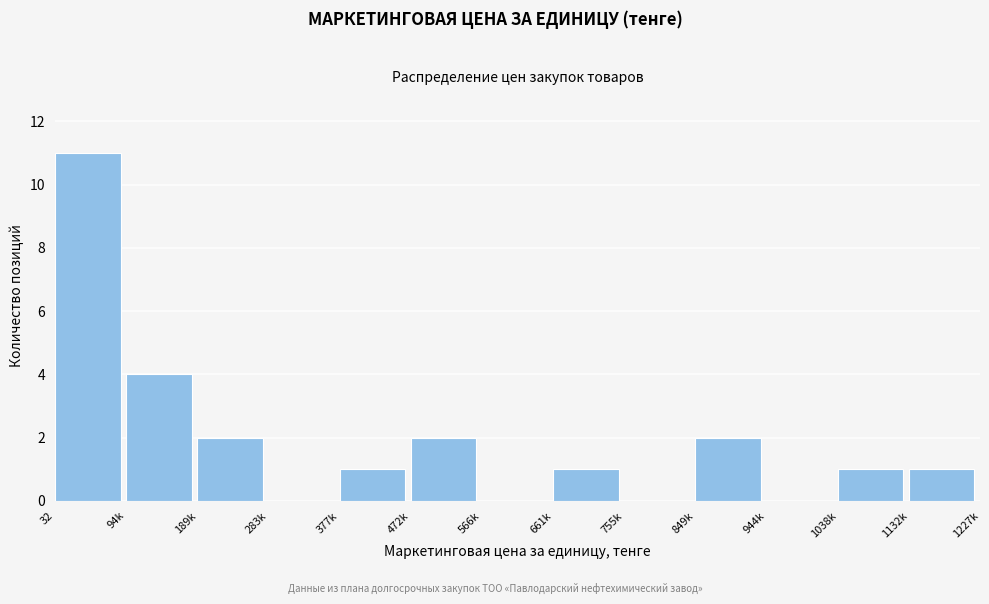

Reading right to left, extract all data points from this chart.

1132k=1	1038k=1	944k=0	849k=2	755k=0	661k=1	566k=0	472k=2	377k=1	283k=0	189k=2	94k=4	32=11